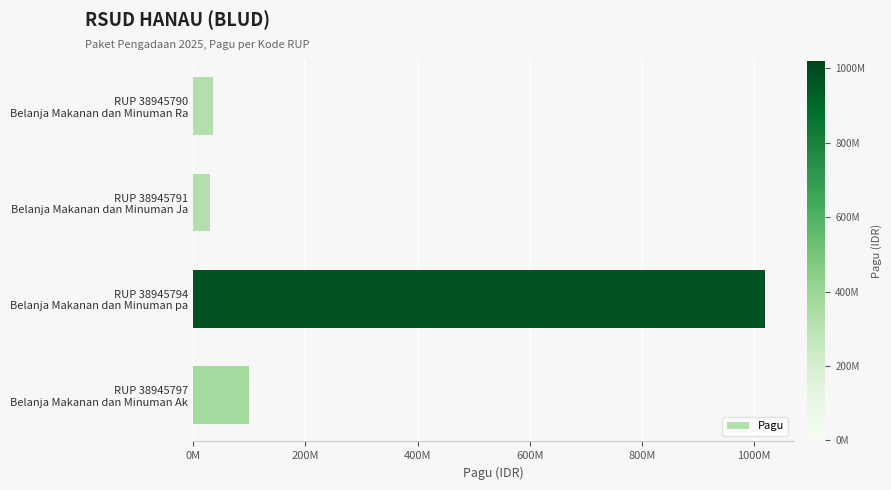

Are the bars horizontal?

Yes